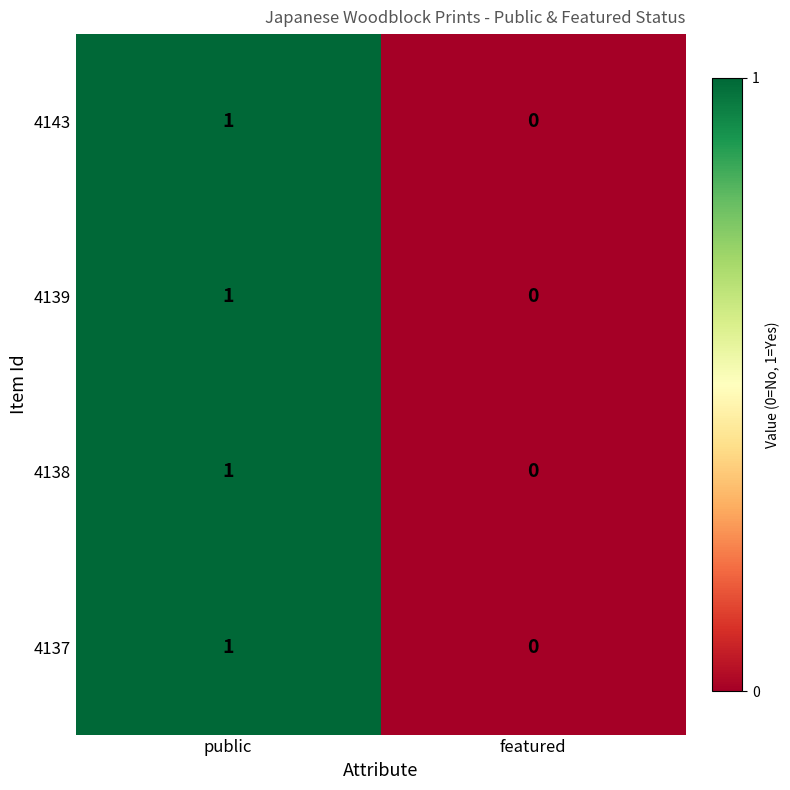

Reading left to right, extract all data points from this chart.

4143: 1	0
4139: 1	0
4138: 1	0
4137: 1	0